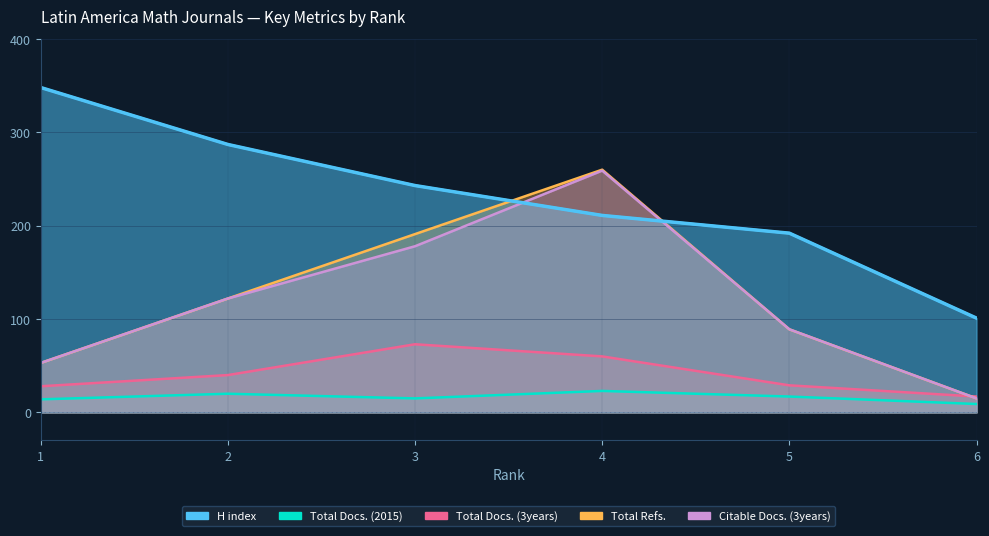

What is the total value across all series at 6?

157